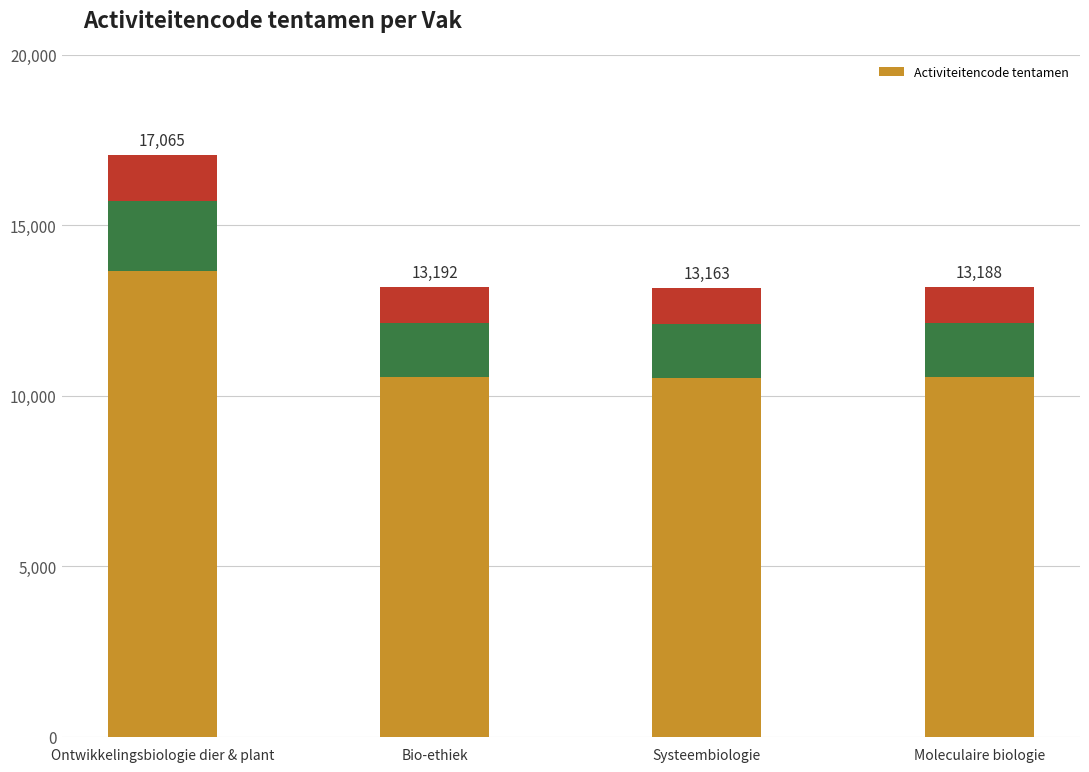

List the labels in order of value, largest first.

Ontwikkelingsbiologie dier & plant, Bio-ethiek, Moleculaire biologie, Systeembiologie